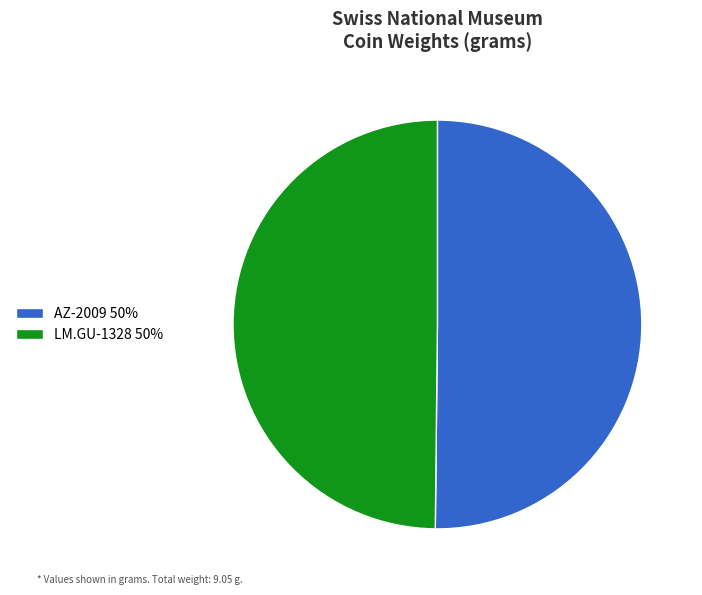

Combined, do LM.GU-1328 50% and AZ-2009 50% account for over 50%?

Yes